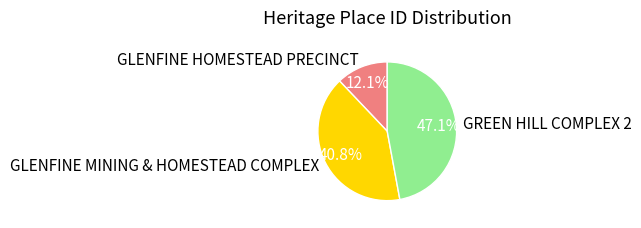

What is the ratio of the value at GLENFINE MINING & HOMESTEAD COMPLEX to the value at GREEN HILL COMPLEX 2?

0.9